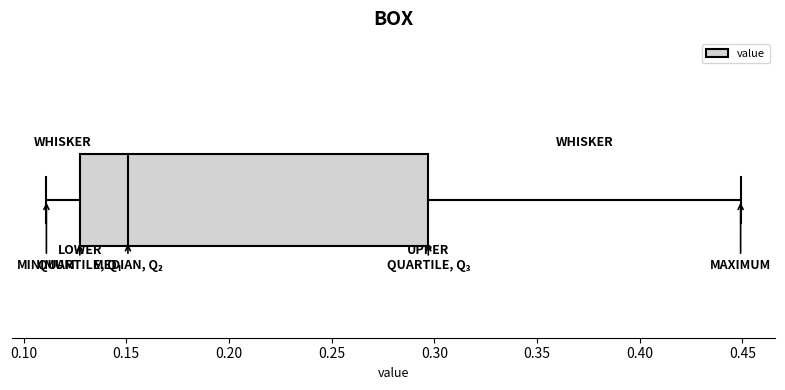

Transcribe this box plot: give where the median line is, the range the box spans, and where the two whiskers end, as read against the x-axis. The values are not printed on the chart, so give them approximately, as read against the axis.

median 0.150, box 0.125 to 0.295, whiskers 0.110 to 0.450